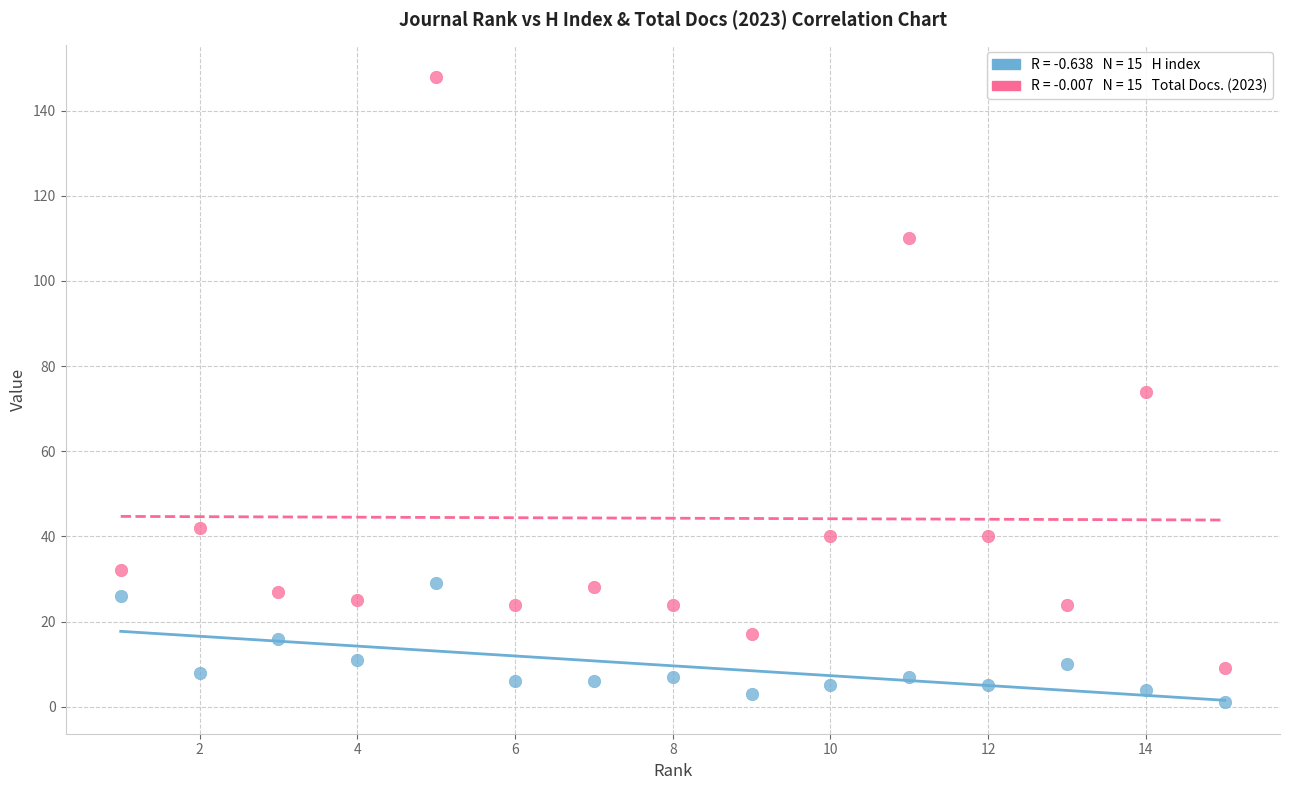

Across all data points, what is the range of Y values (max minus min)?

147